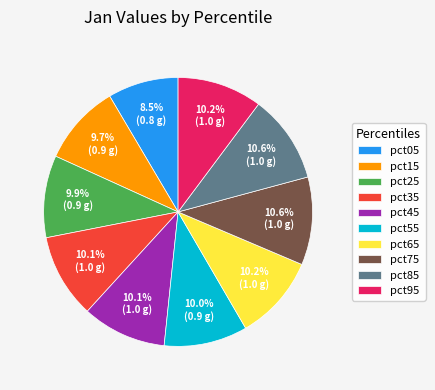

Is it true that pct35 is 10% of the pie?

True